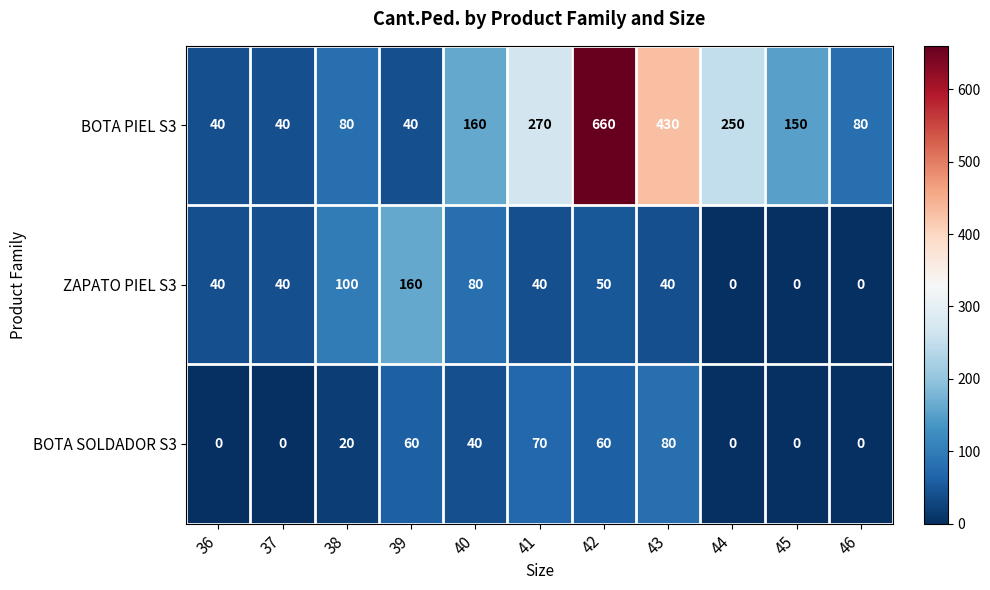

Rank the series by their maximum value, from highest to lowest.

BOTA PIEL S3, ZAPATO PIEL S3, BOTA SOLDADOR S3